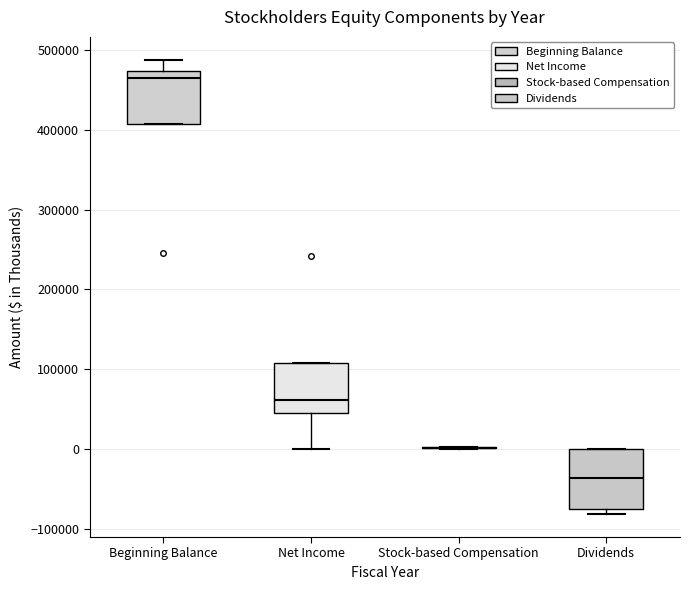

Reading left to right, read every box against the y-axis: the position of its median line, the range the box covers, and the ends of its whiskers. The values are not printed on the chart, so give them approximately, as read against the axis.

Beginning Balance: median 460000, box 410000 to 470000, whiskers 410000 to 490000
Net Income: median 60000, box 50000 to 110000, whiskers 0 to 110000
Stock-based Compensation: box collapsed to a line at 0, whiskers 0 to 0
Dividends: median -40000, box -70000 to 0, whiskers -80000 to 0